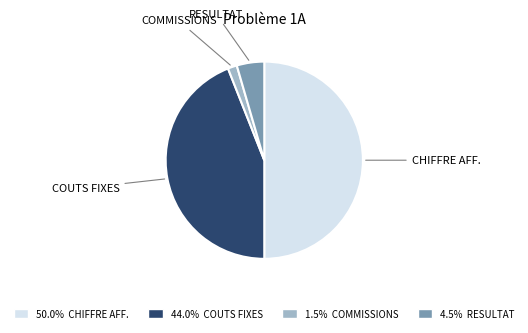

How many slices are in this pie chart?

4